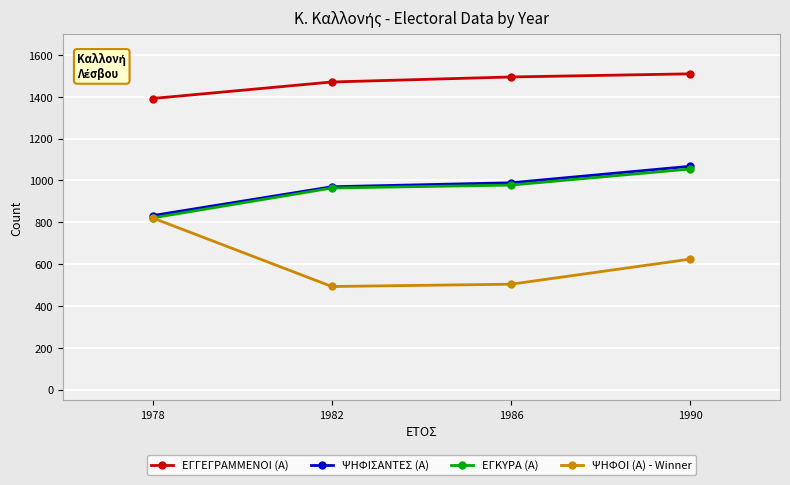

Which series has the largest total across all categories?

ΕΓΓΕΓΡΑΜΜΕΝΟΙ (Α)